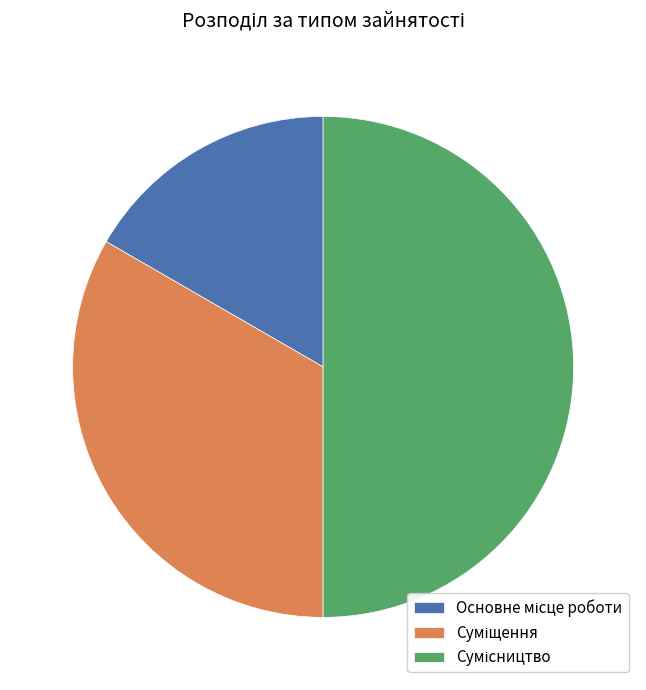

Which slice is the smallest?

Основне місце роботи